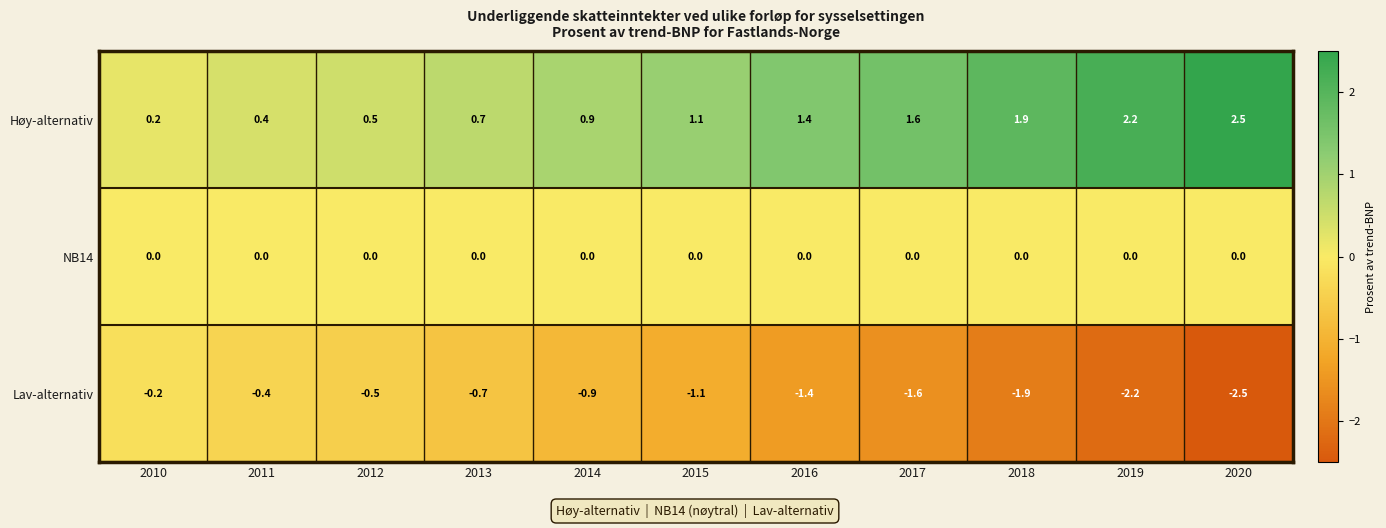

True or false: NB14 has a value of 0.0 at 2016.

True